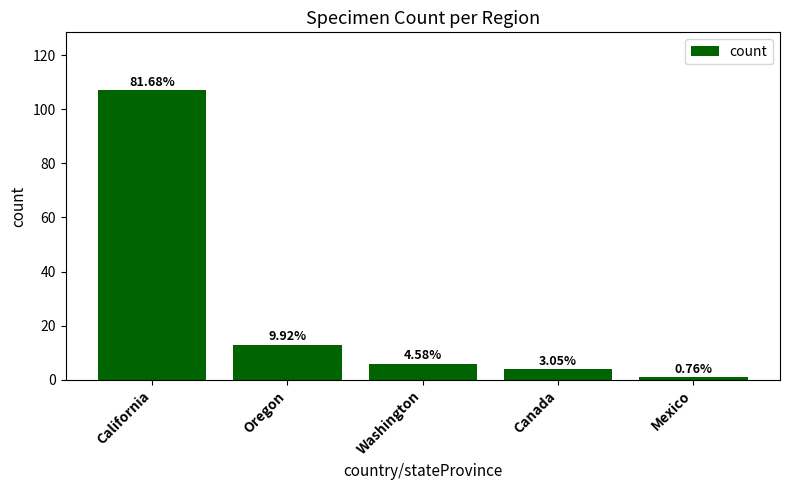

Which category has the lowest value across all series?

Mexico